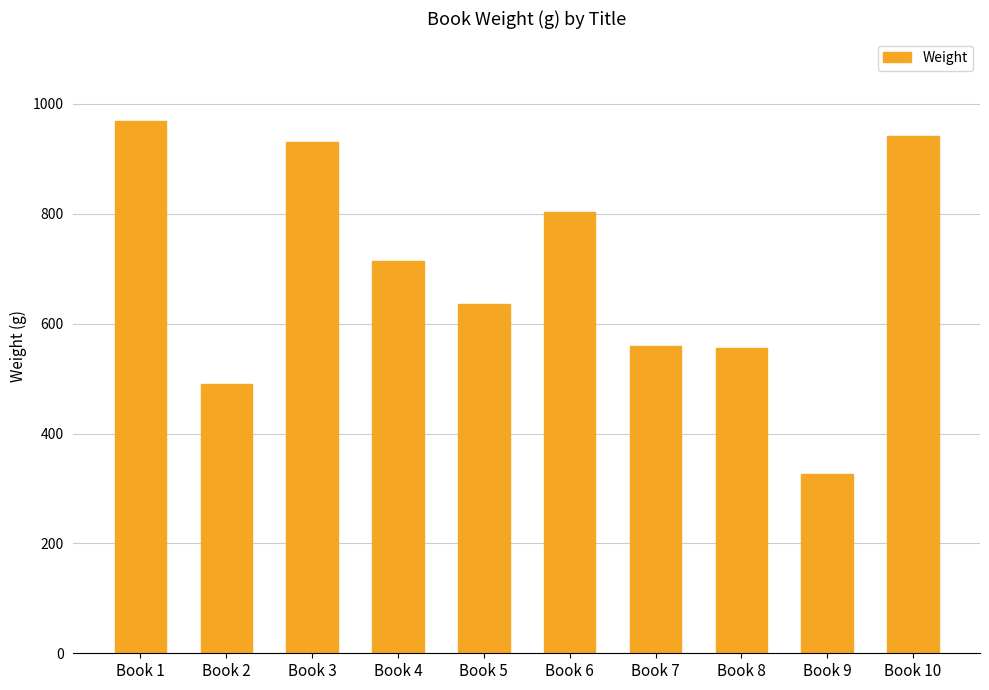

What is the difference between the maximum and second lowest values?

478